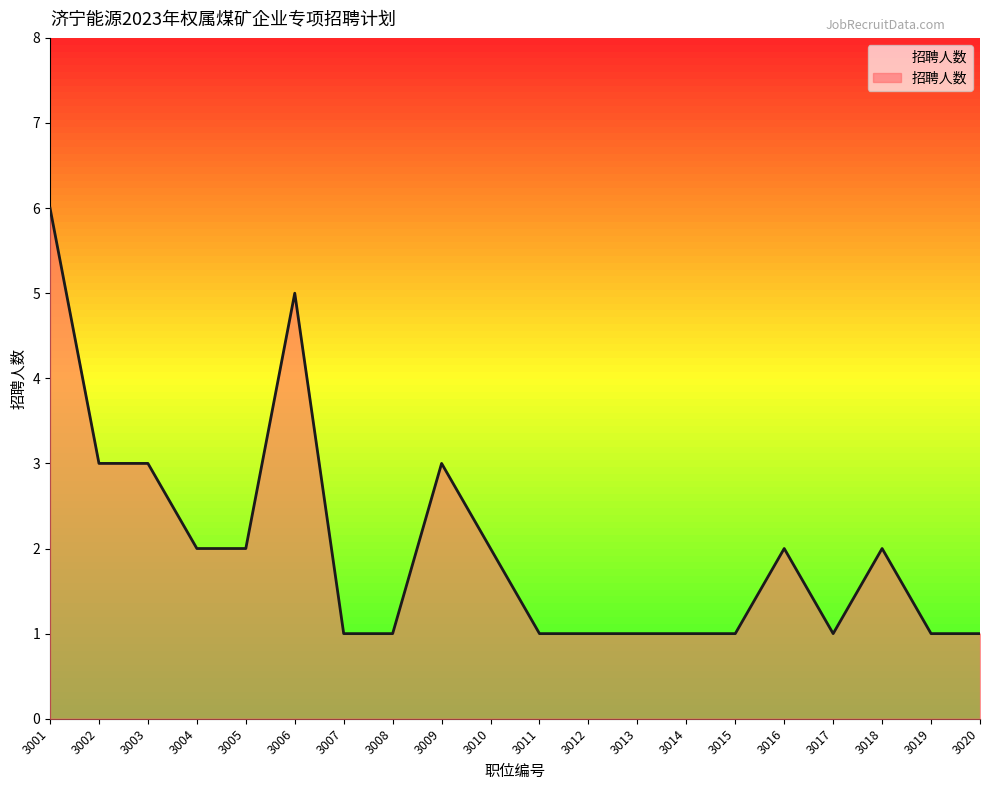

What is the approximate value at 3002?

3